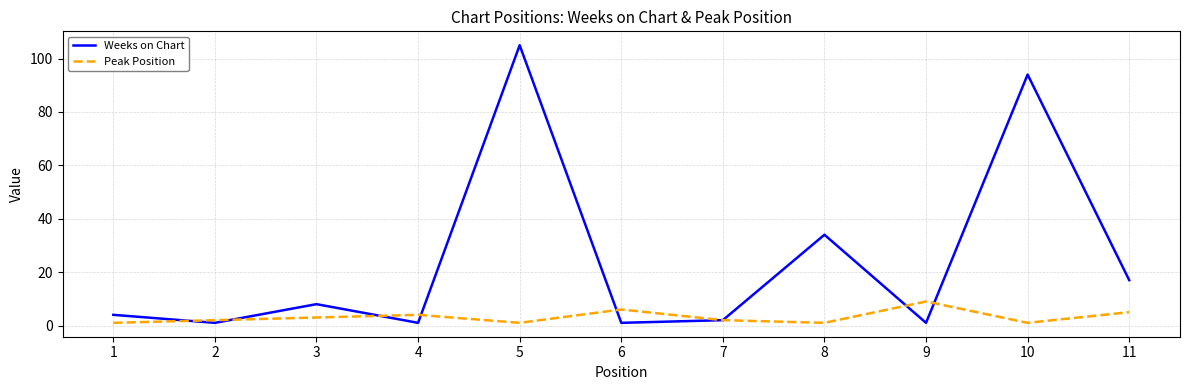

True or false: Peak Position and Weeks on Chart cross at least once.

True